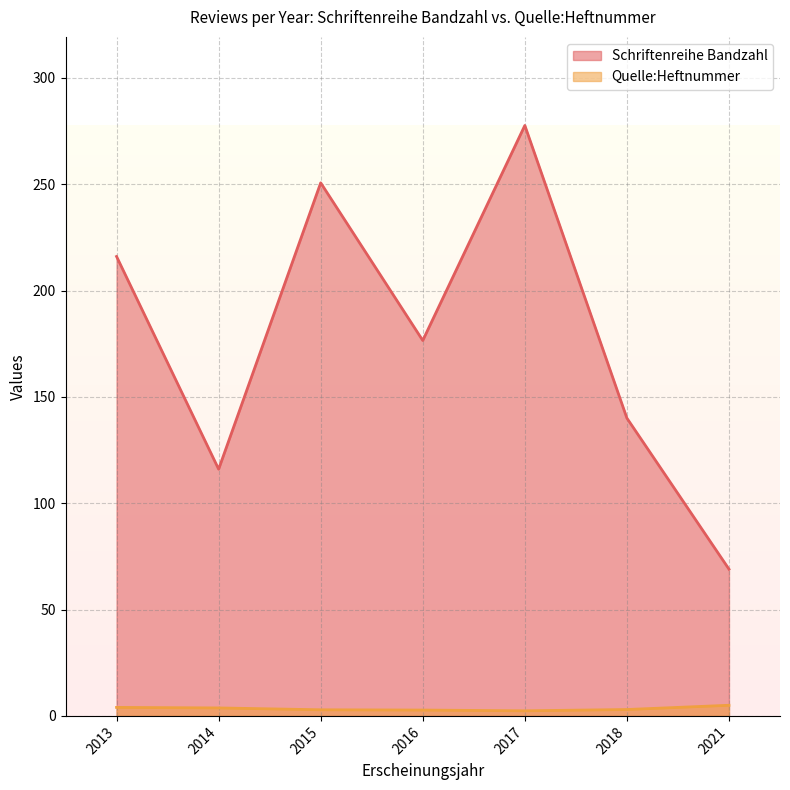

What are all the series names shown in the legend?

Schriftenreihe Bandzahl, Quelle:Heftnummer